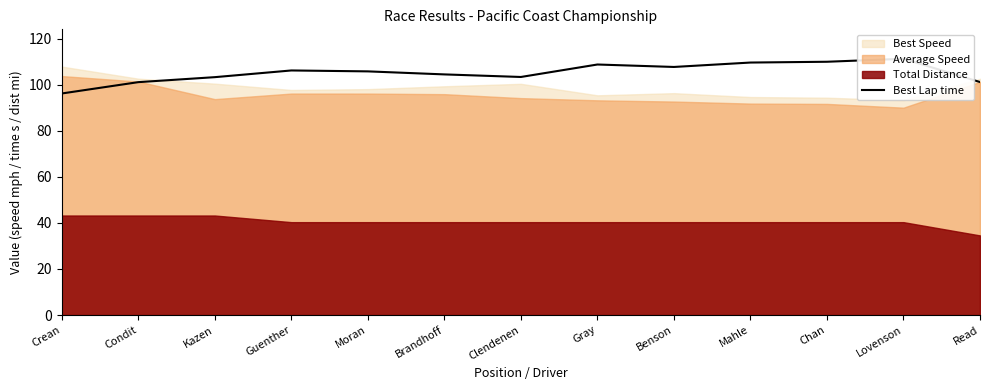

How many categories are shown in the chart?

13